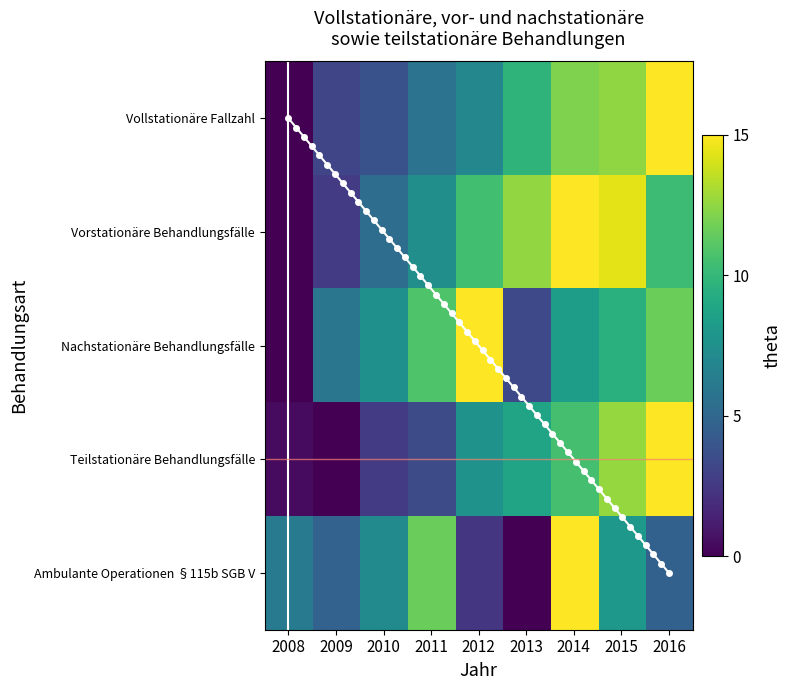

Rank the categories by Vollstationäre Fallzahl value from highest to lowest.

2016, 2015, 2014, 2013, 2012, 2011, 2010, 2009, 2008